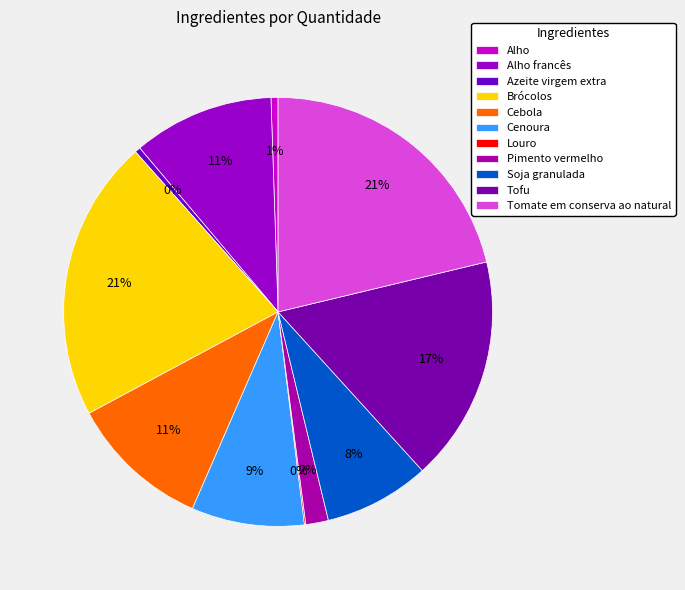

Is the sum of Tofu and Louro greater than half?

No